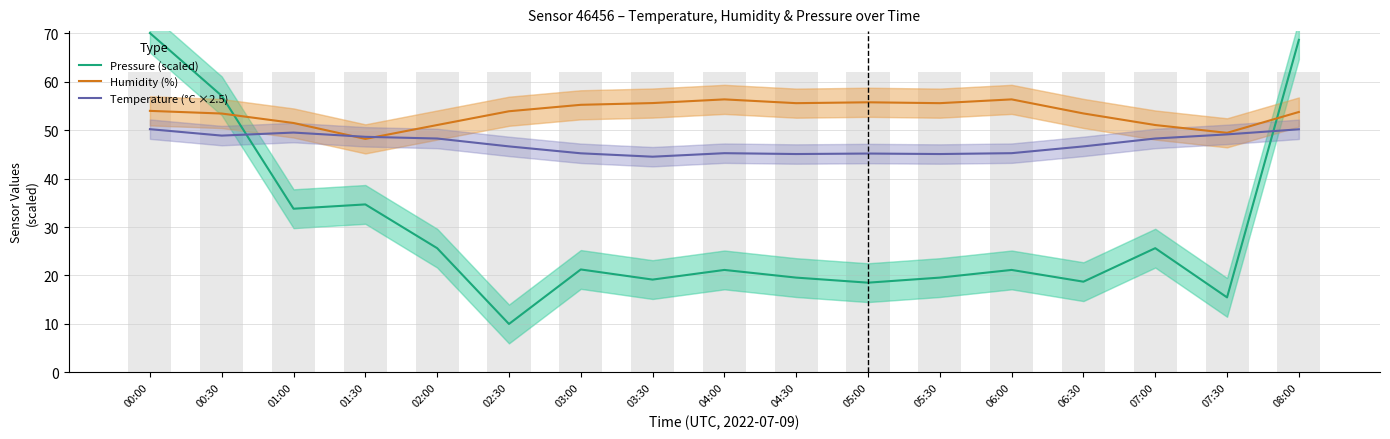

What position from the right is 06:00?

5